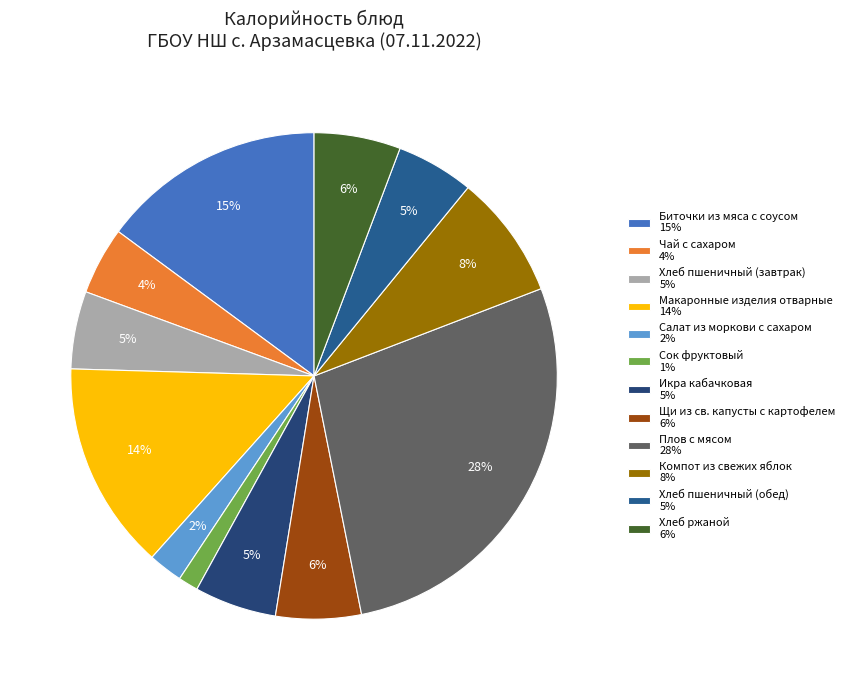

Which slice is the largest?

Плов с мясом